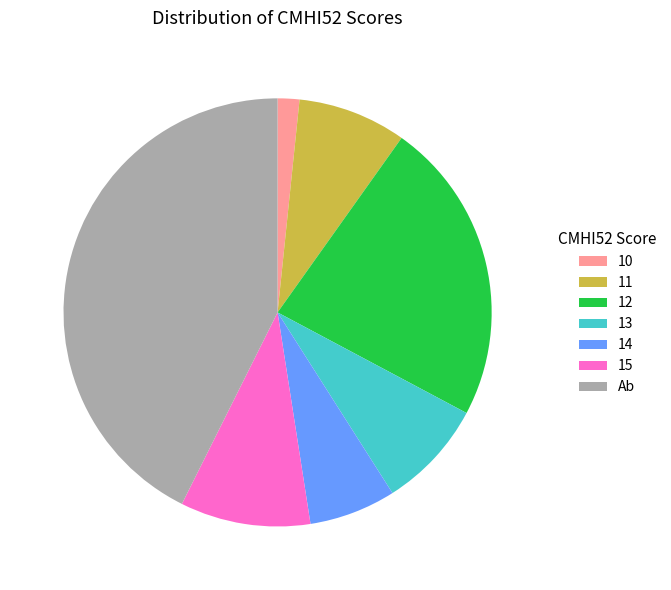

Do 14 and 10 together represent more than half of the pie?

No